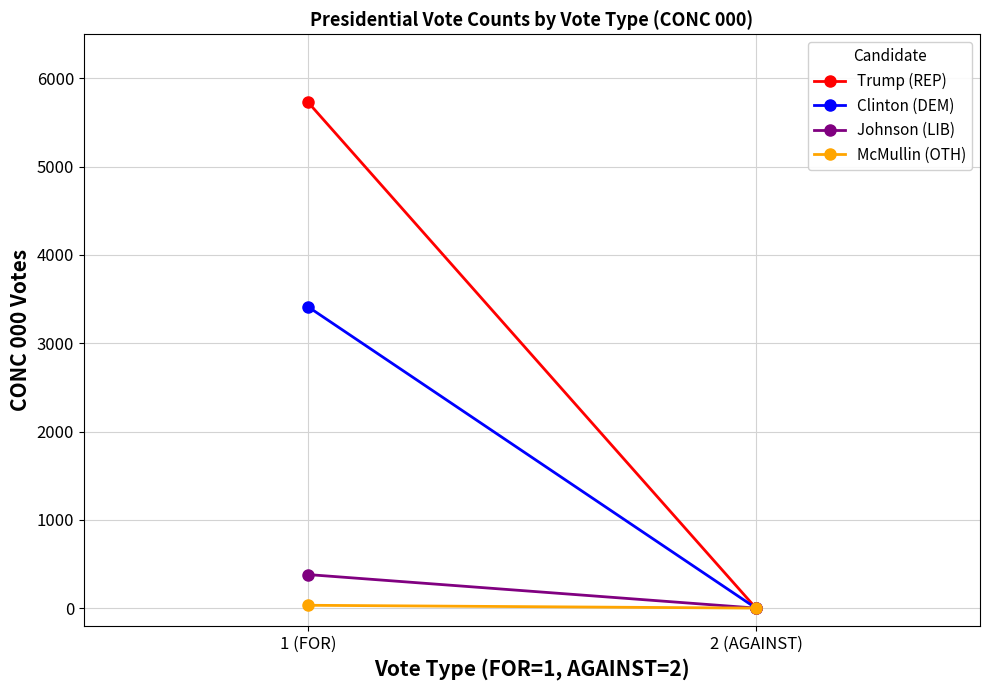

How many Trump (REP) values are between 0 and 5733?

2